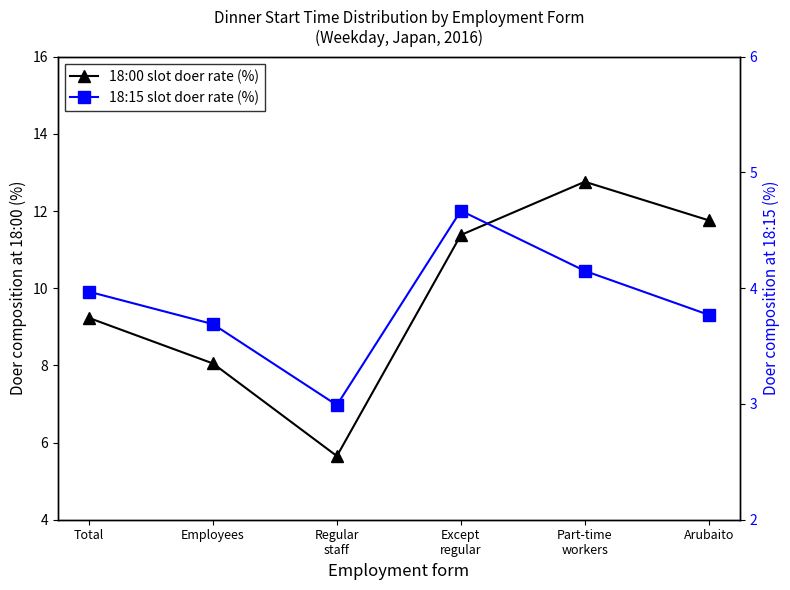

What are all the series names shown in the legend?

18:00 slot doer rate (%), 18:15 slot doer rate (%)